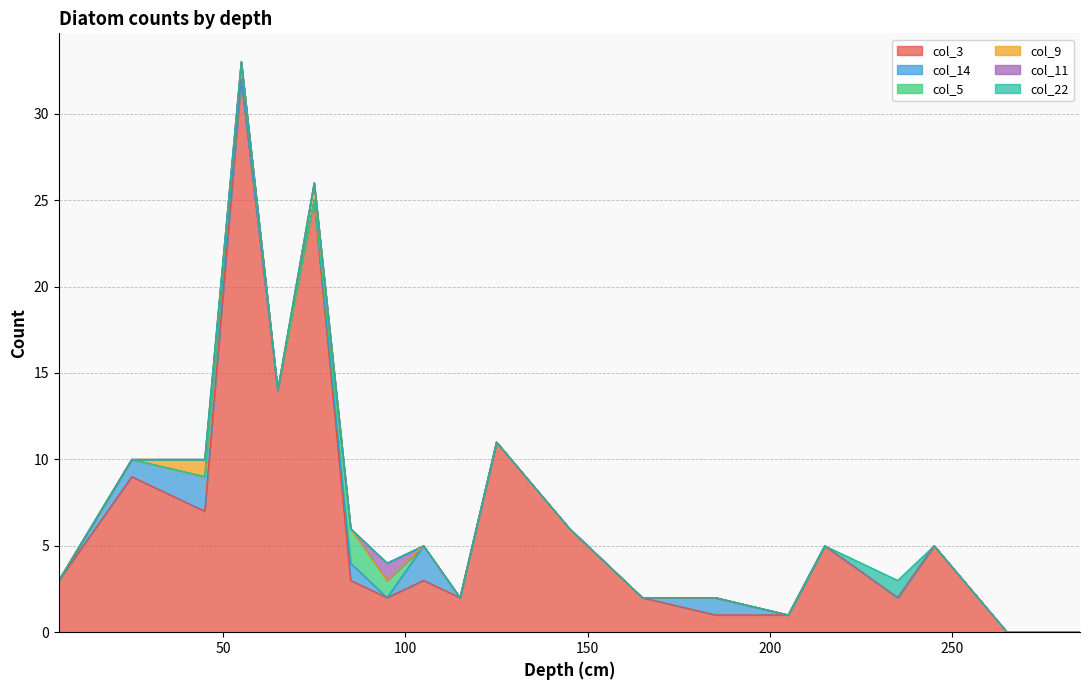

How many series are shown in this chart?

6